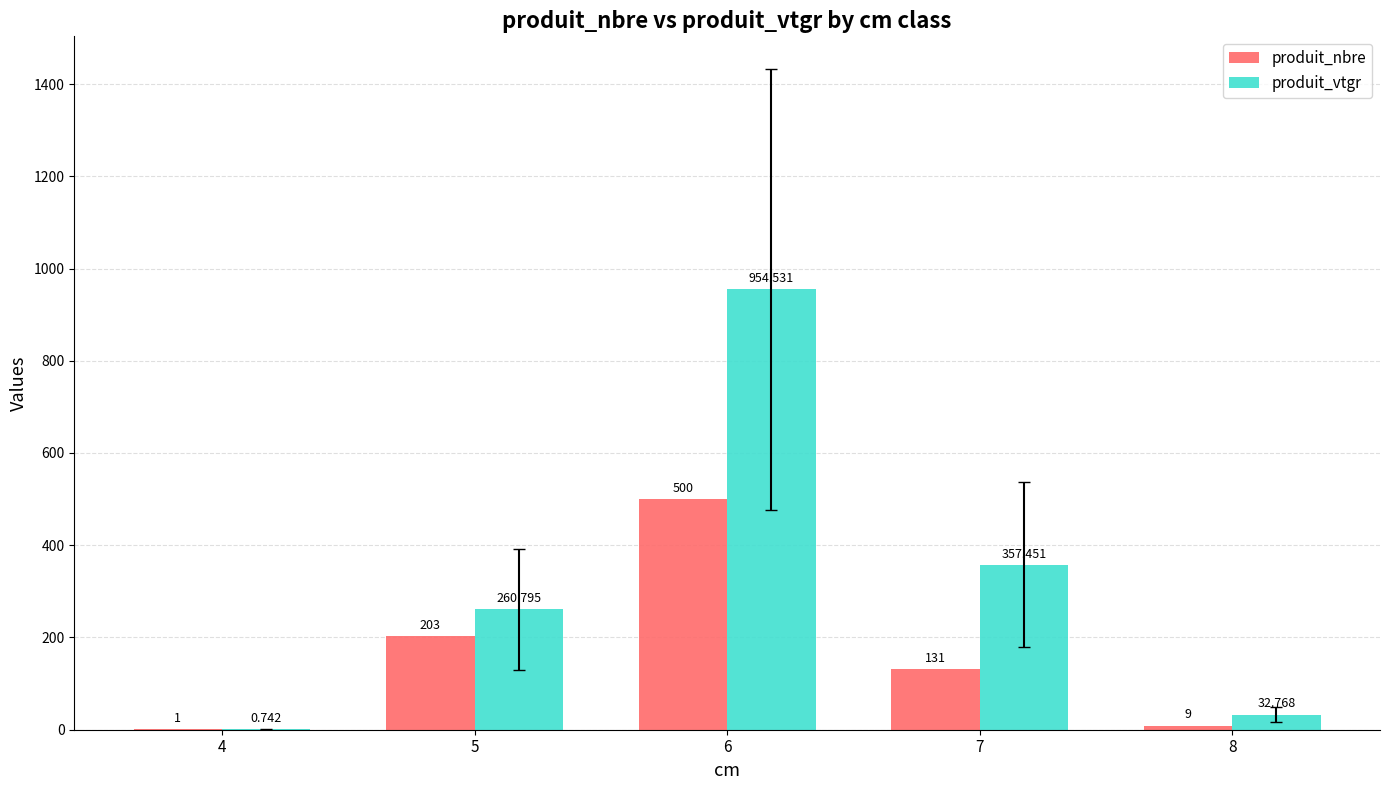

Is the value of produit_vtgr at 6 greater than the value of produit_nbre at 5?

Yes